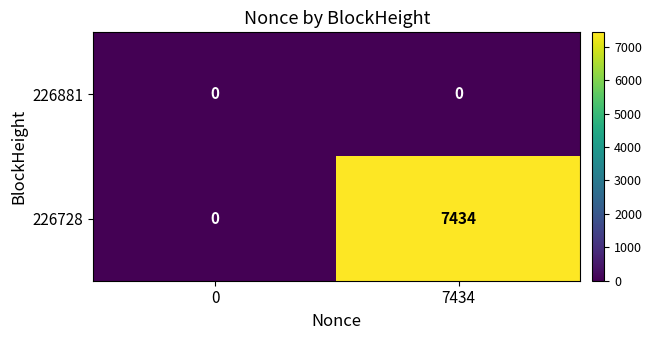

What is the difference between the 226728 values at 0 and 7434?

7434